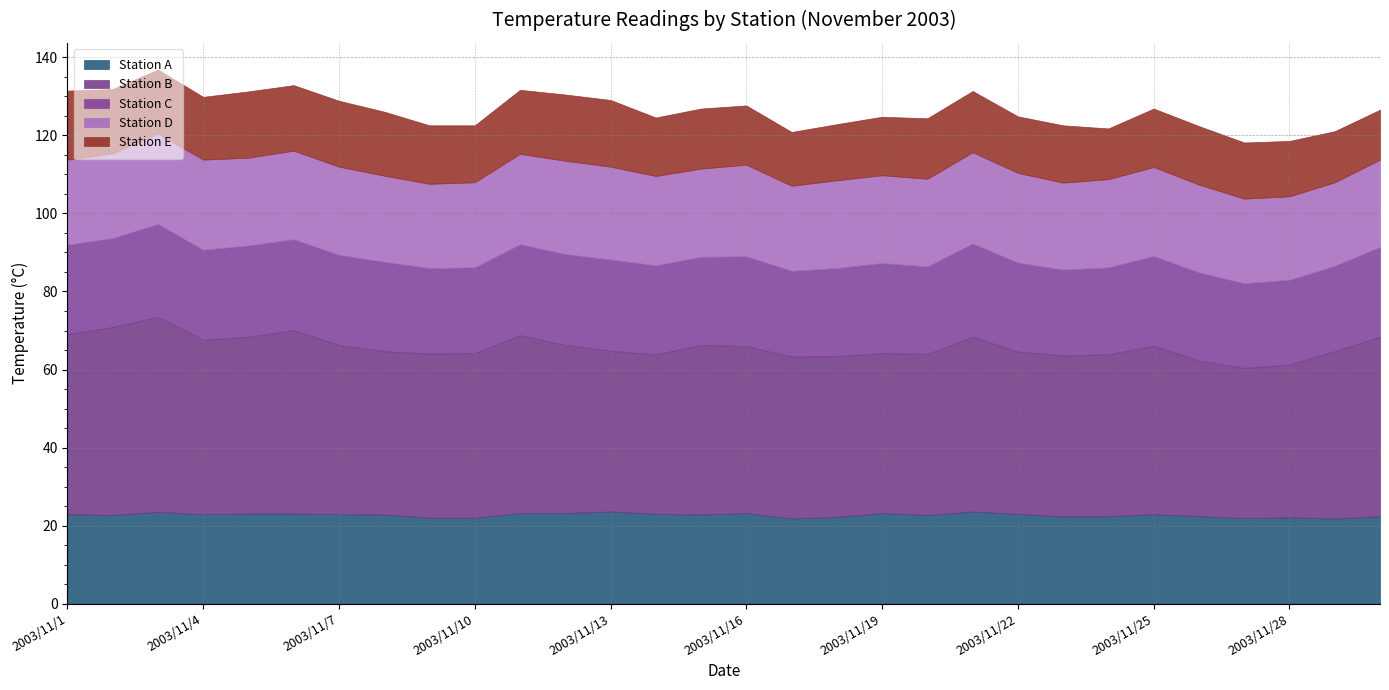

How many lines are shown in the chart?

5